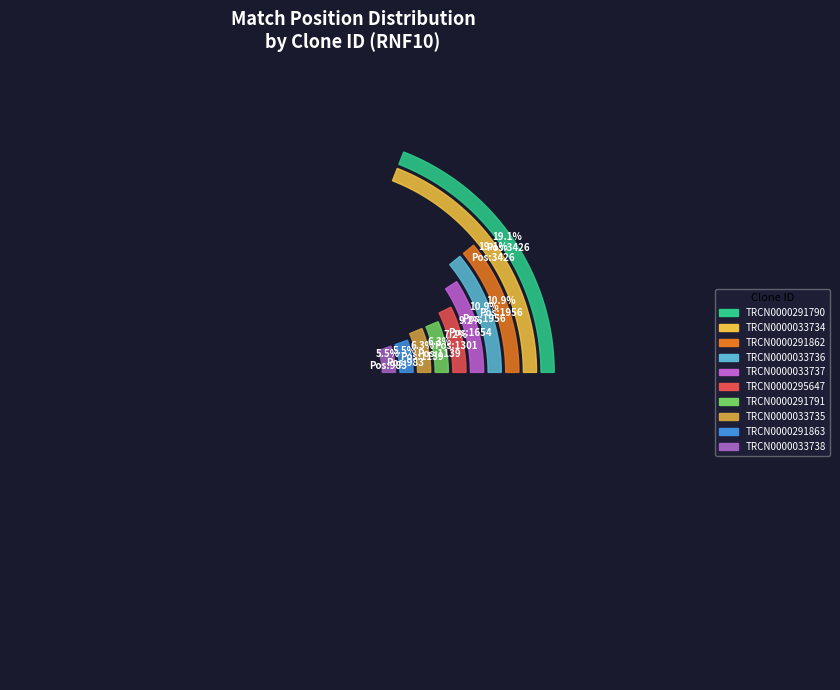

What percentage is the TRCN0000291790 slice, to the nearest percent?

19%